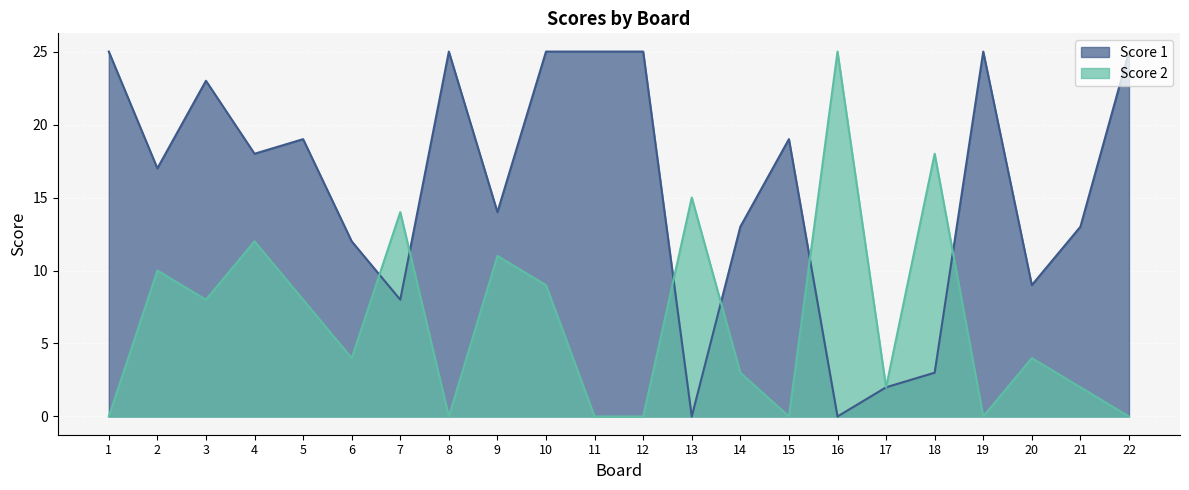

How many values in Score 2 are above zero?

15